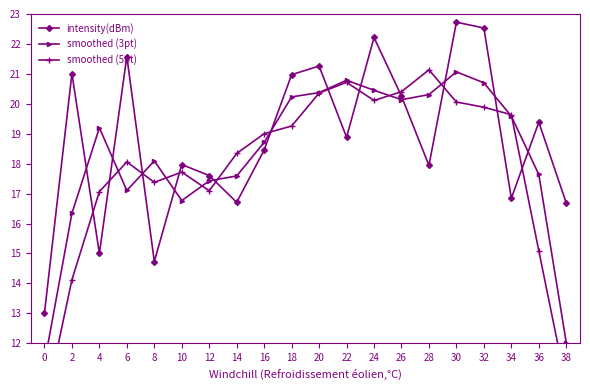

Is the value of smoothed (3pt) at 6 greater than the value of smoothed (5pt) at 18?

No